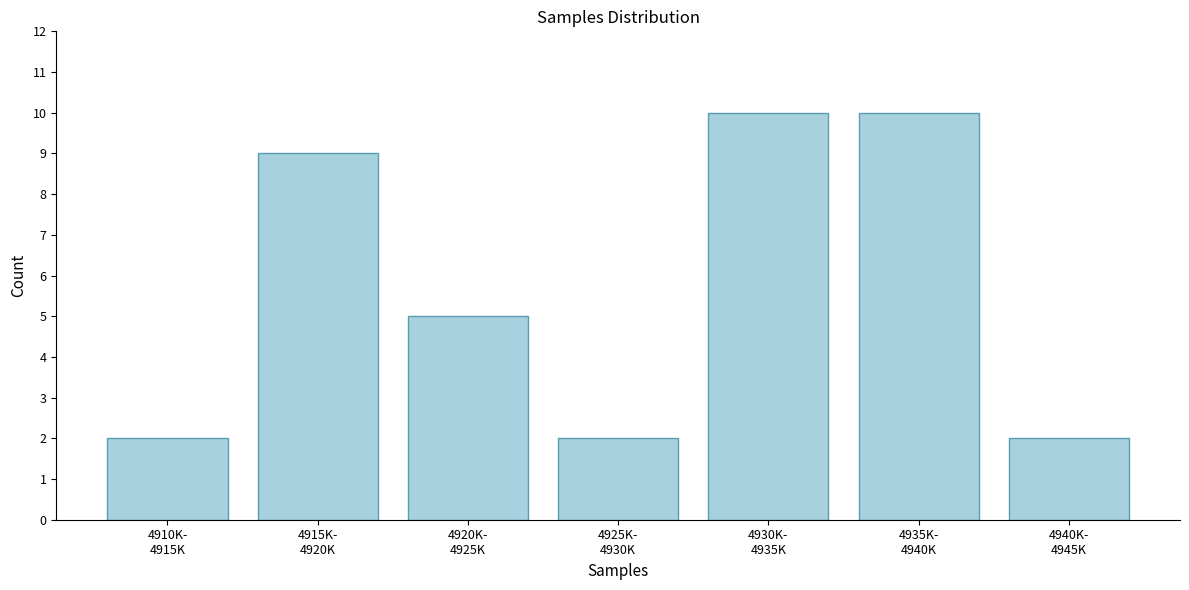

Reading left to right, list all the values displayed in this chart.

2	9	5	2	10	10	2